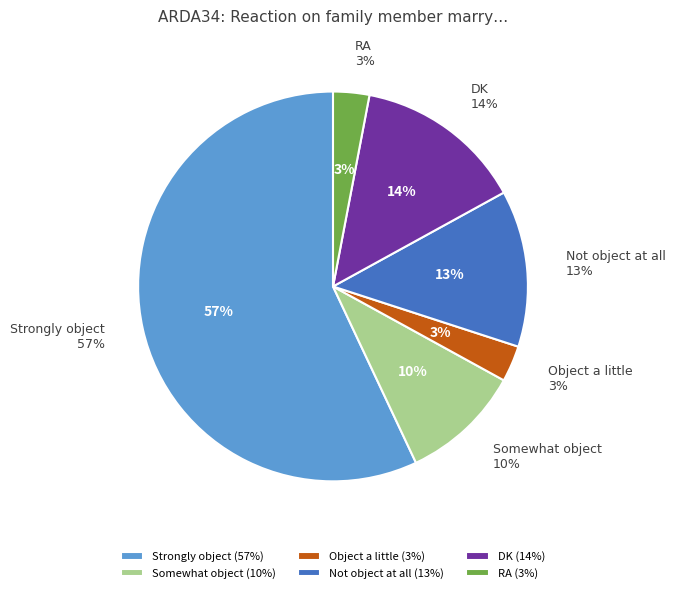

What is the change in value from Strongly object to Not object at all?

-44